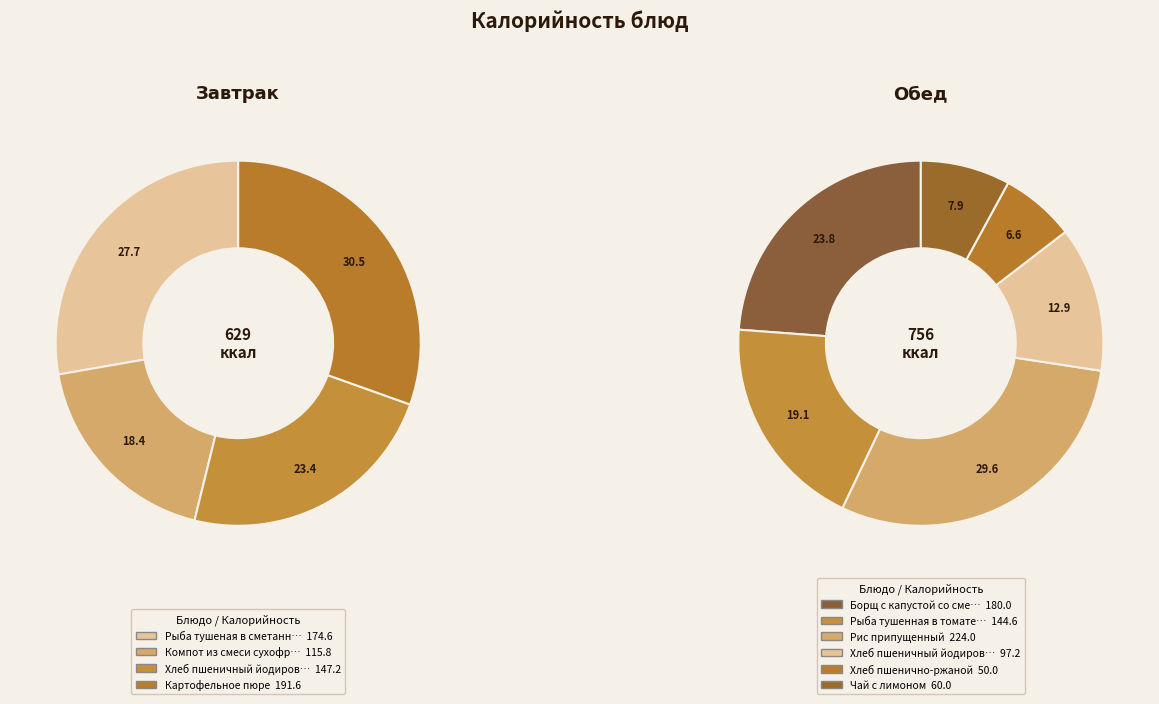

The Хлеб пшеничный йодированный 40г slice represents 23% of the pie. True or false?

False